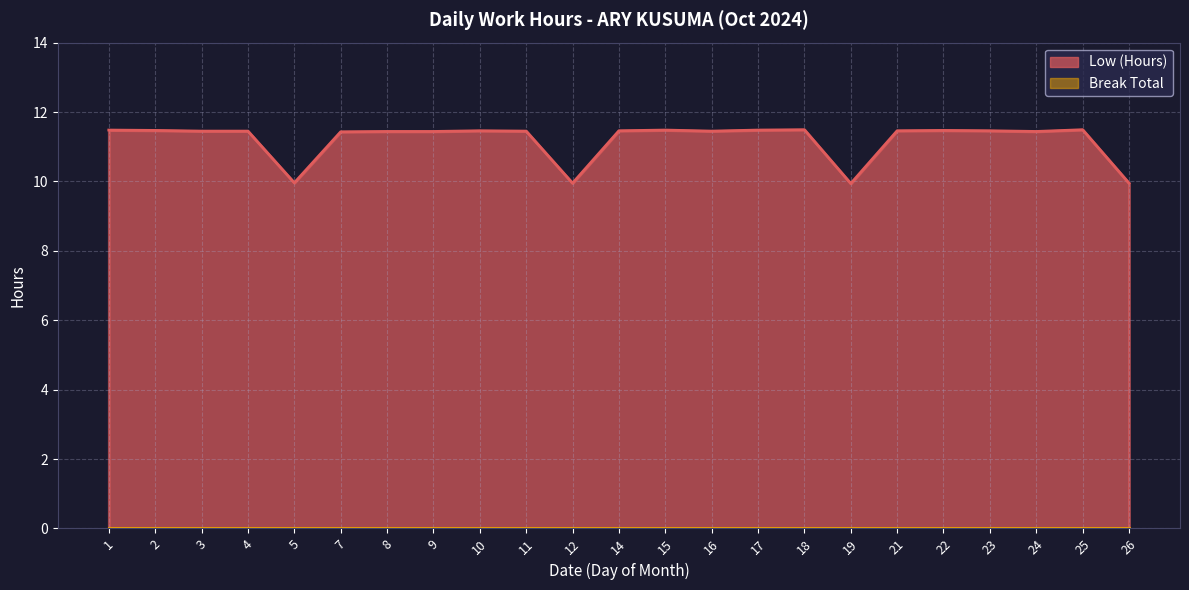

Which label corresponds to the largest value in the chart?

18